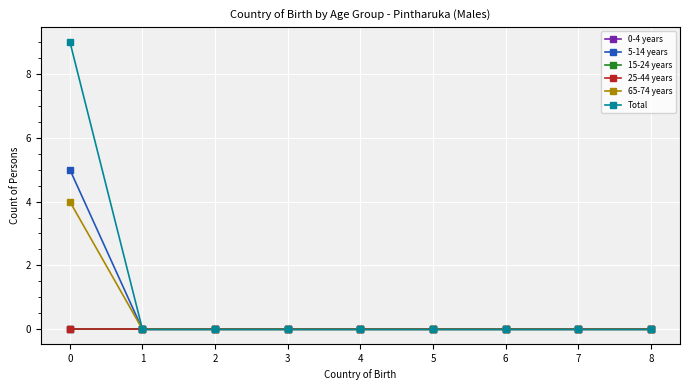

Which has a higher value, 4 or 8?

4